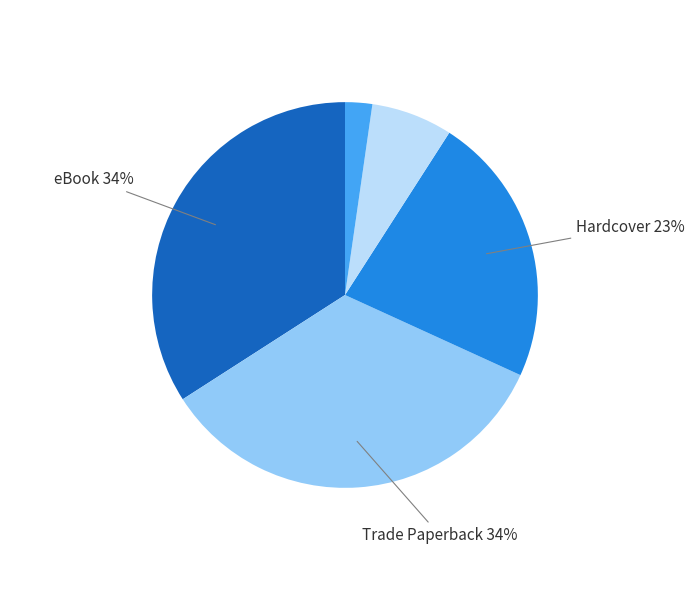

To the nearest percent, what is the difference between the largest and smallest slice percentages?

32%